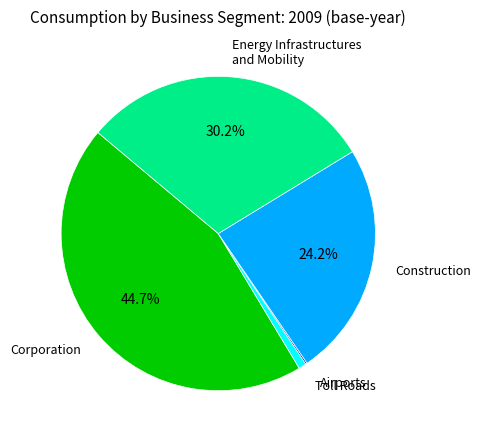

What is the largest slice in the pie chart?

Corporation